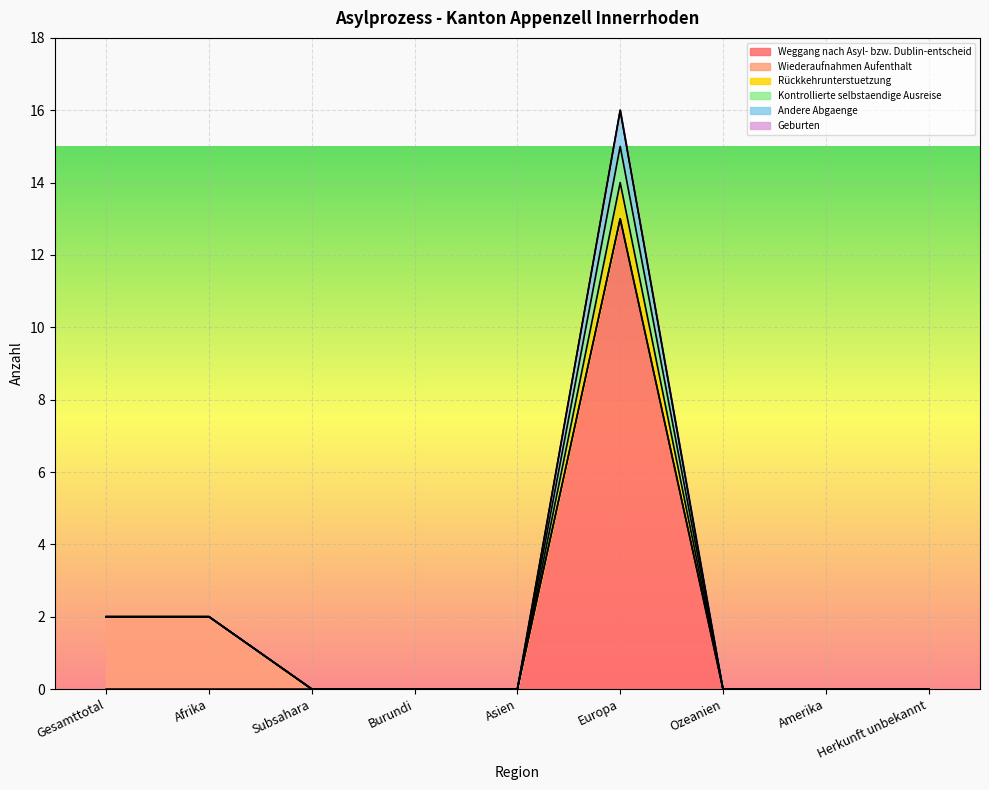

The value of Rückkehrunterstuetzung at Herkunft unbekannt is 0. True or false?

True